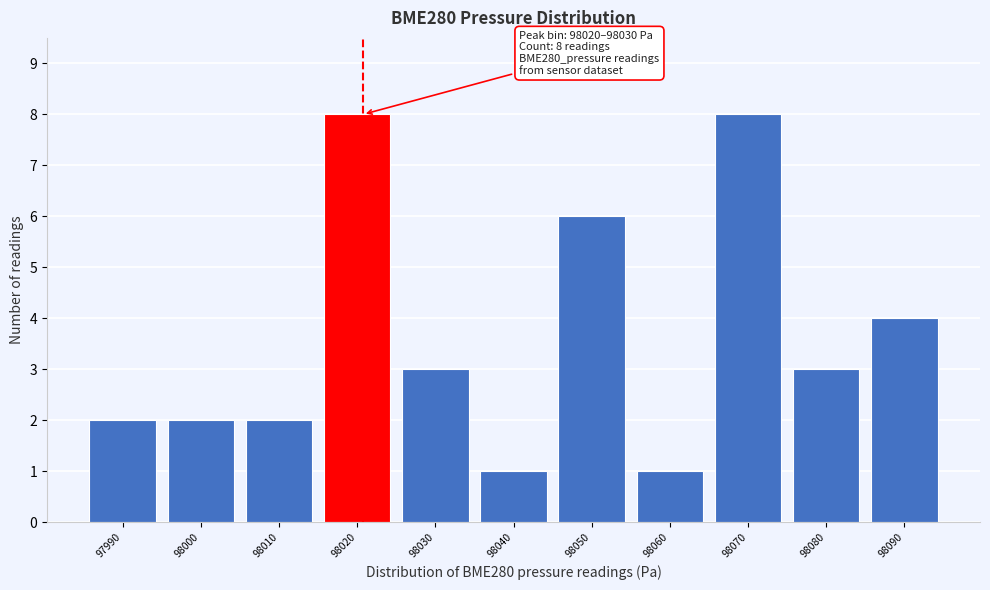

Reading left to right, extract all data points from this chart.

97990=2	98000=2	98010=2	98020=8	98030=3	98040=1	98050=6	98060=1	98070=8	98080=3	98090=4